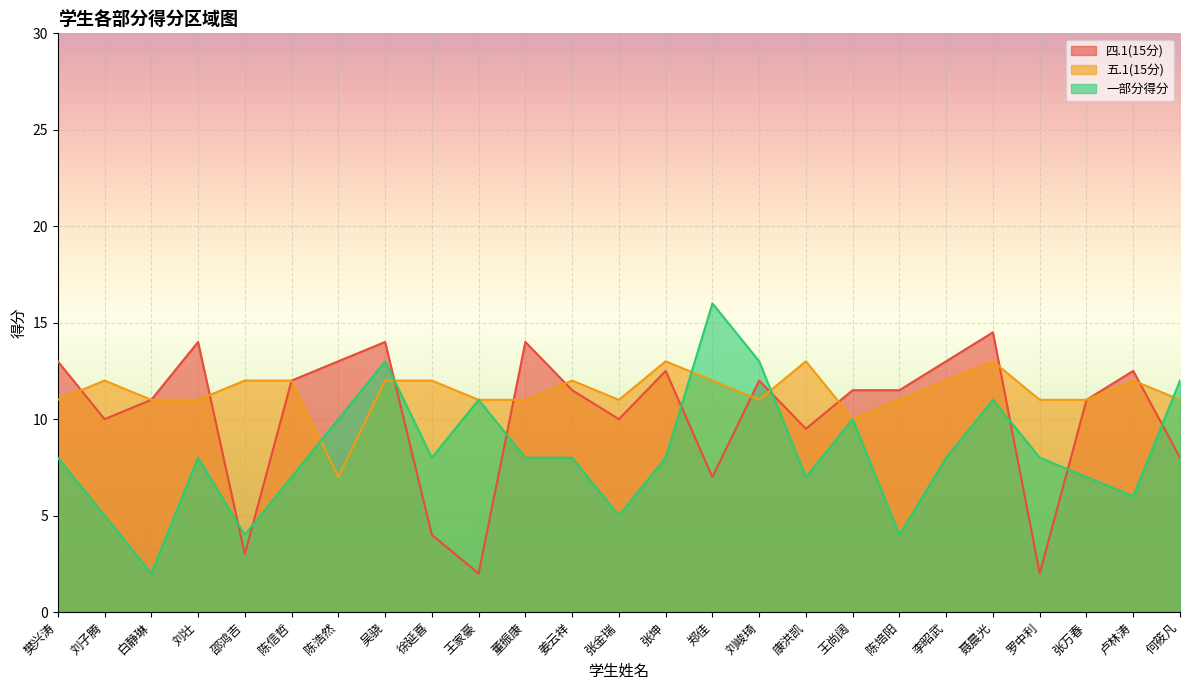

At which label does 五.1(15分) first exceed 11?

刘子腾